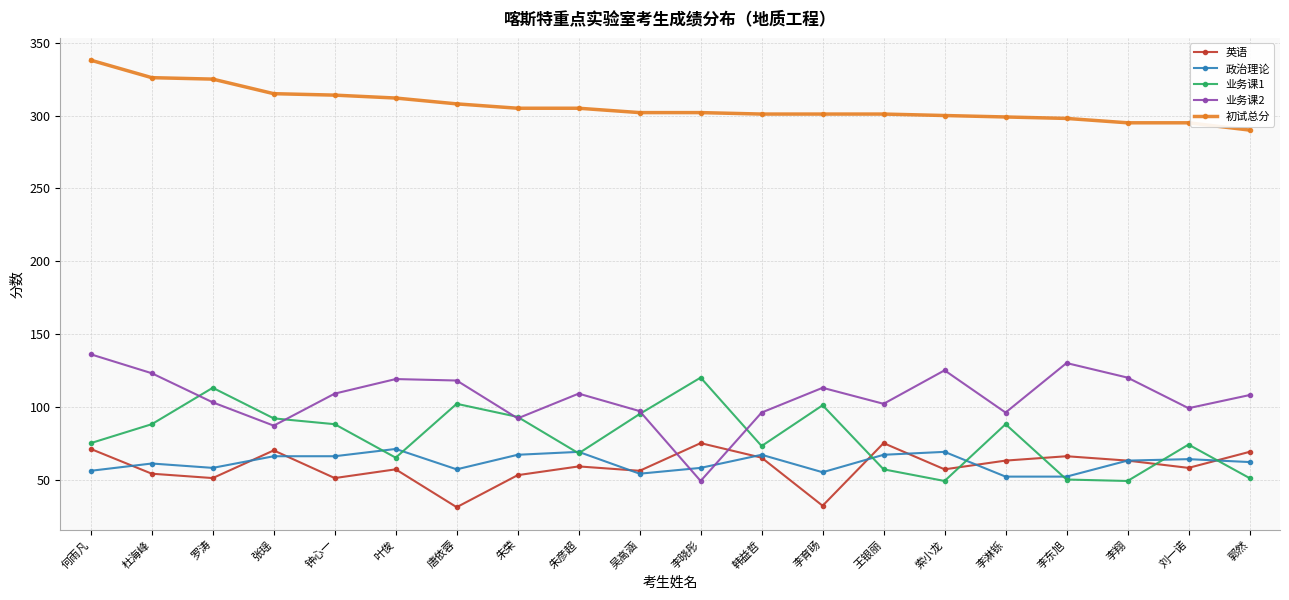

What is the value of the 业务课1 point at the 5th from the left?

88